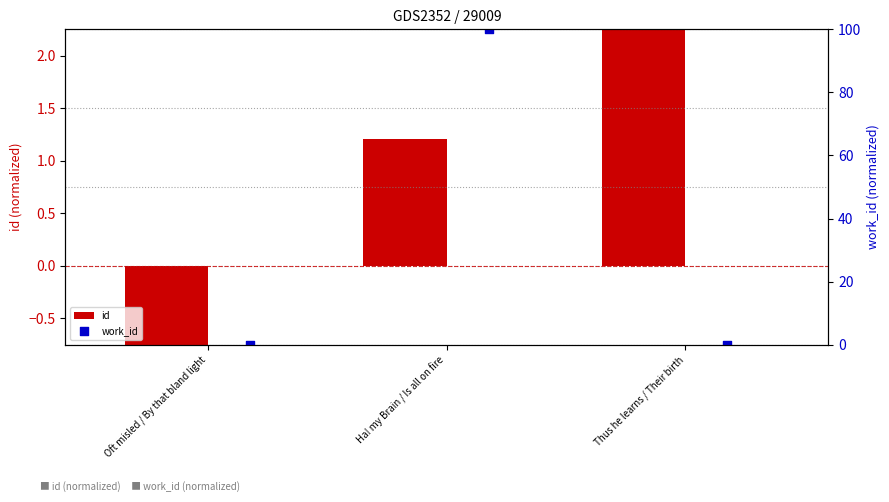

Which series has the largest total across all categories?

work_id